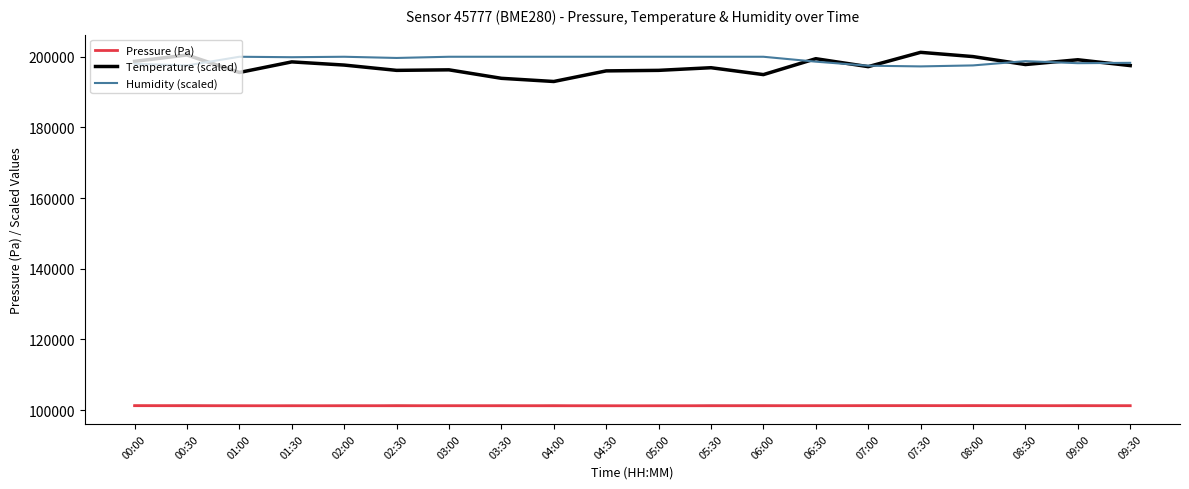

What is the difference between the highest and lowest values at 09:30?

97023.1